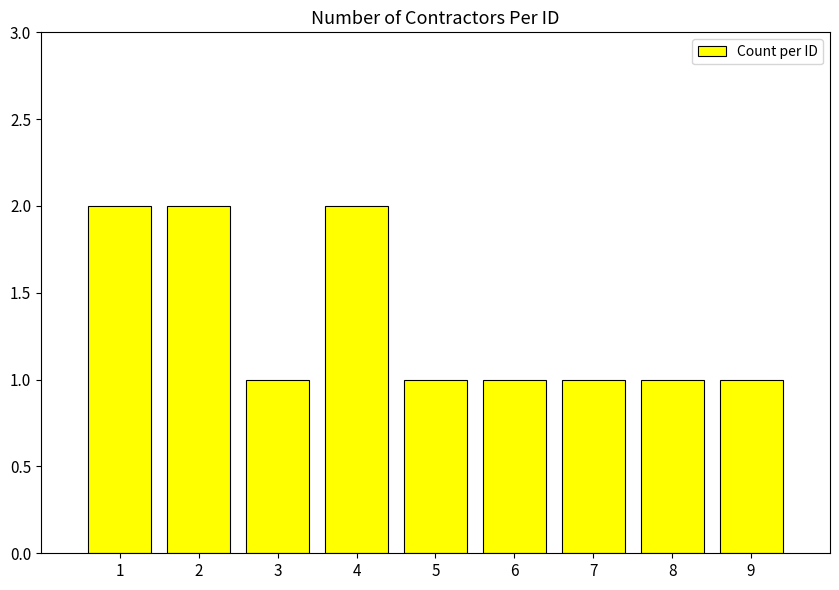

What is the smallest value displayed?

1